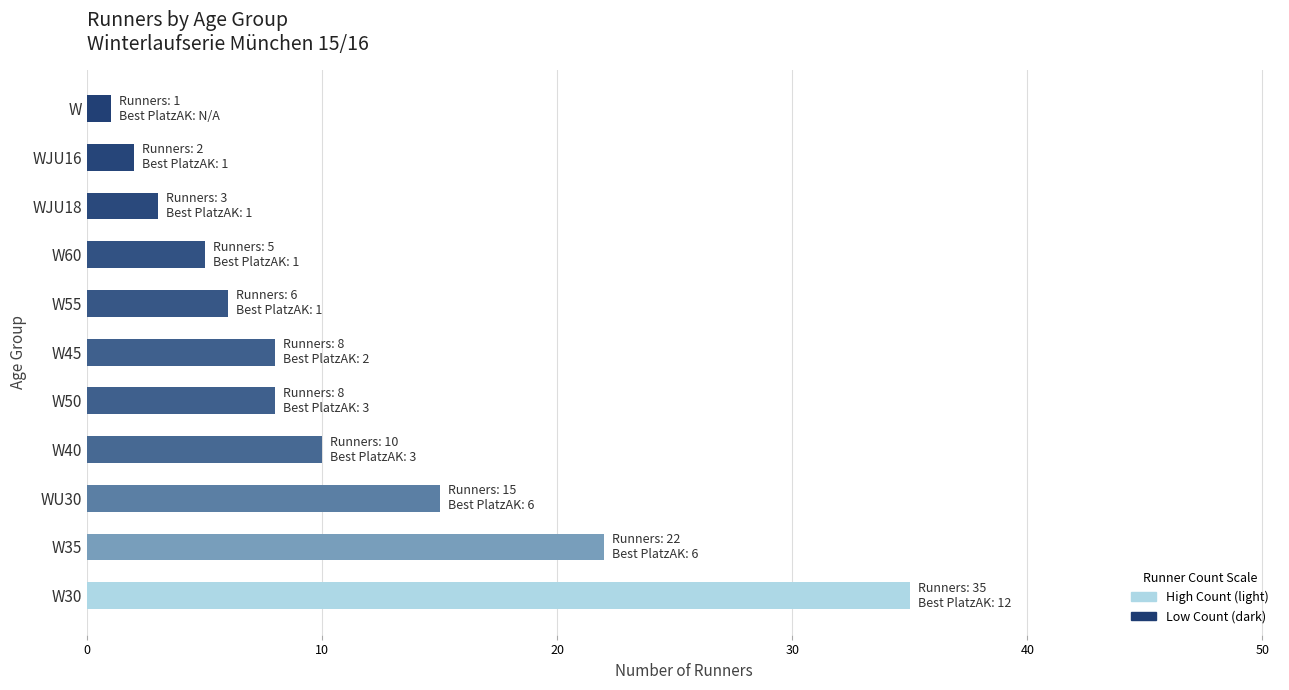

Is it true that the value at W55 is 6?

True